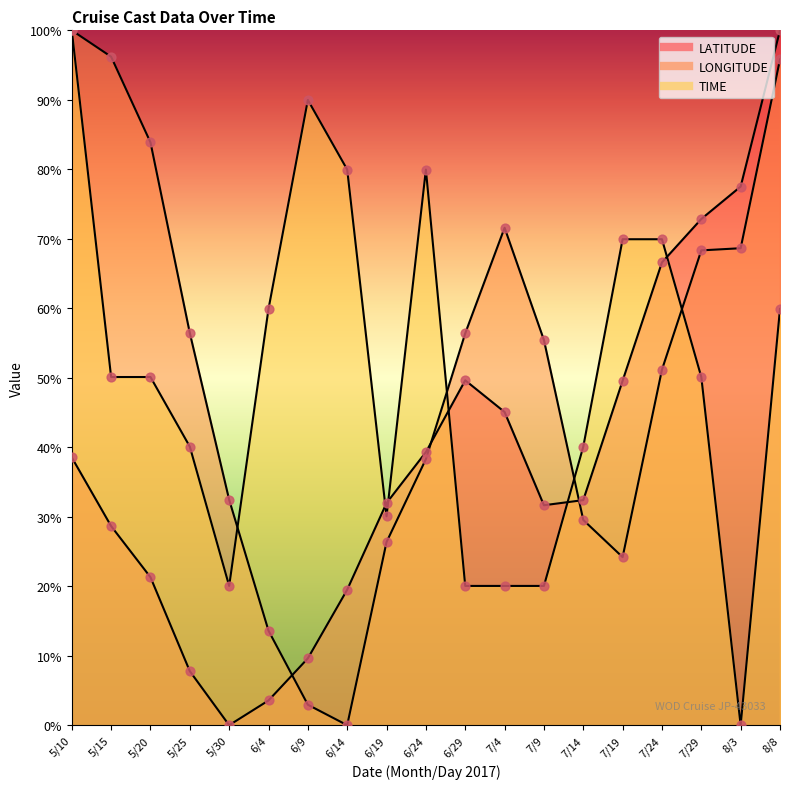

Which series has the largest total across all categories?

LONGITUDE